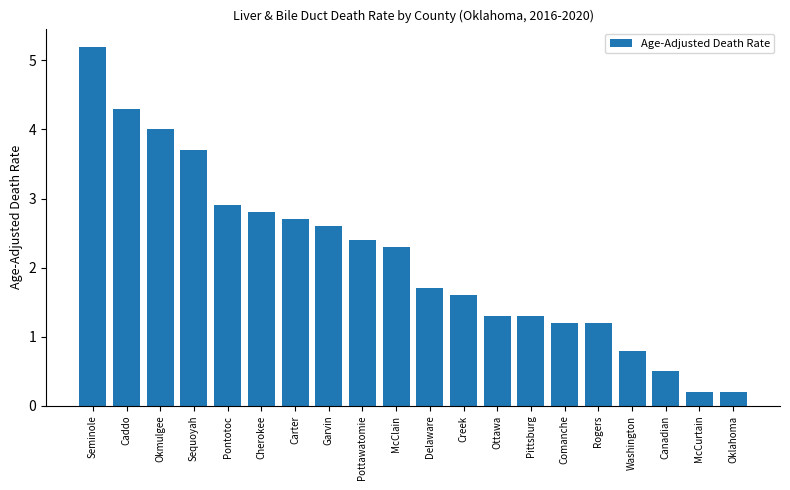

Does the chart contain any negative values?

No